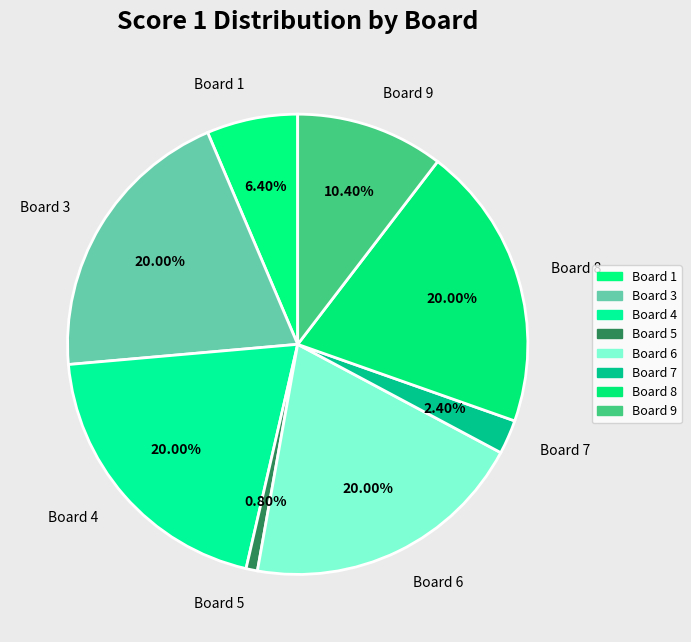

Is the sum of Board 7 and Board 3 greater than half?

No